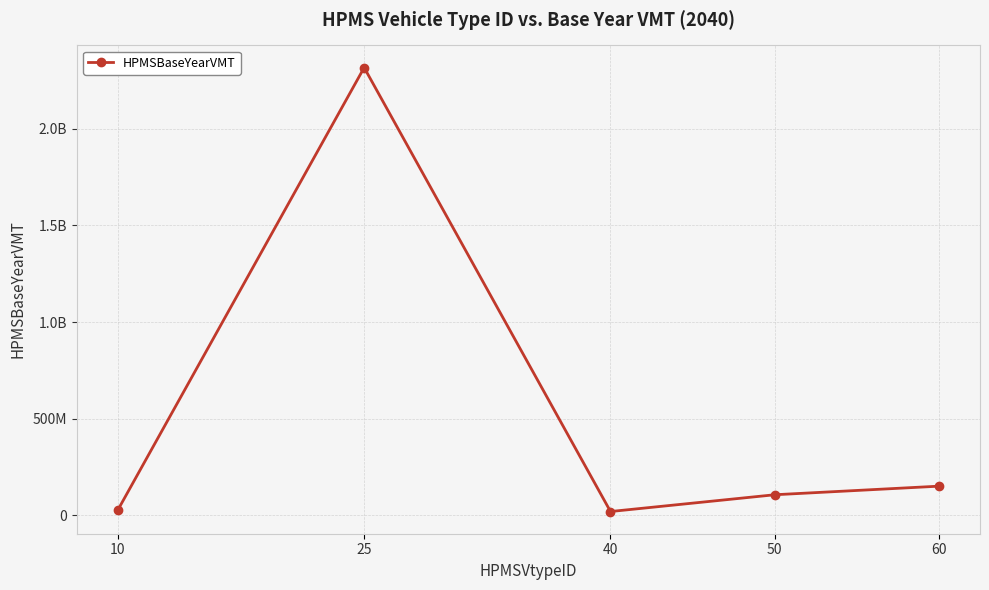

Does the chart have visible grid lines?

Yes